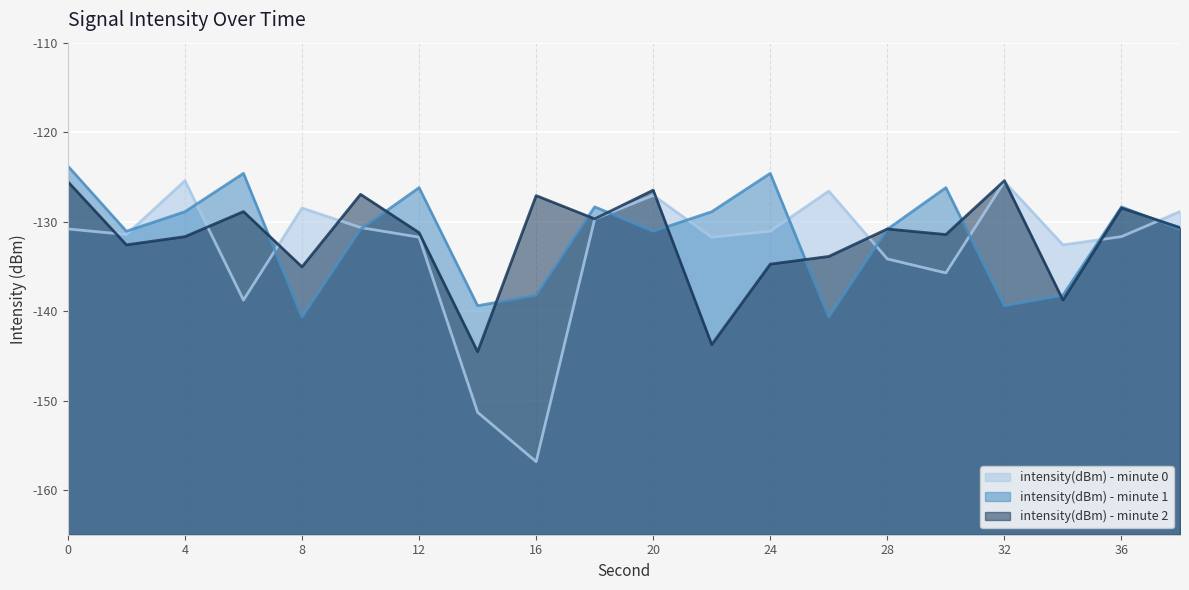

At which label does intensity(dBm) - minute 0 reach its minimum?

16